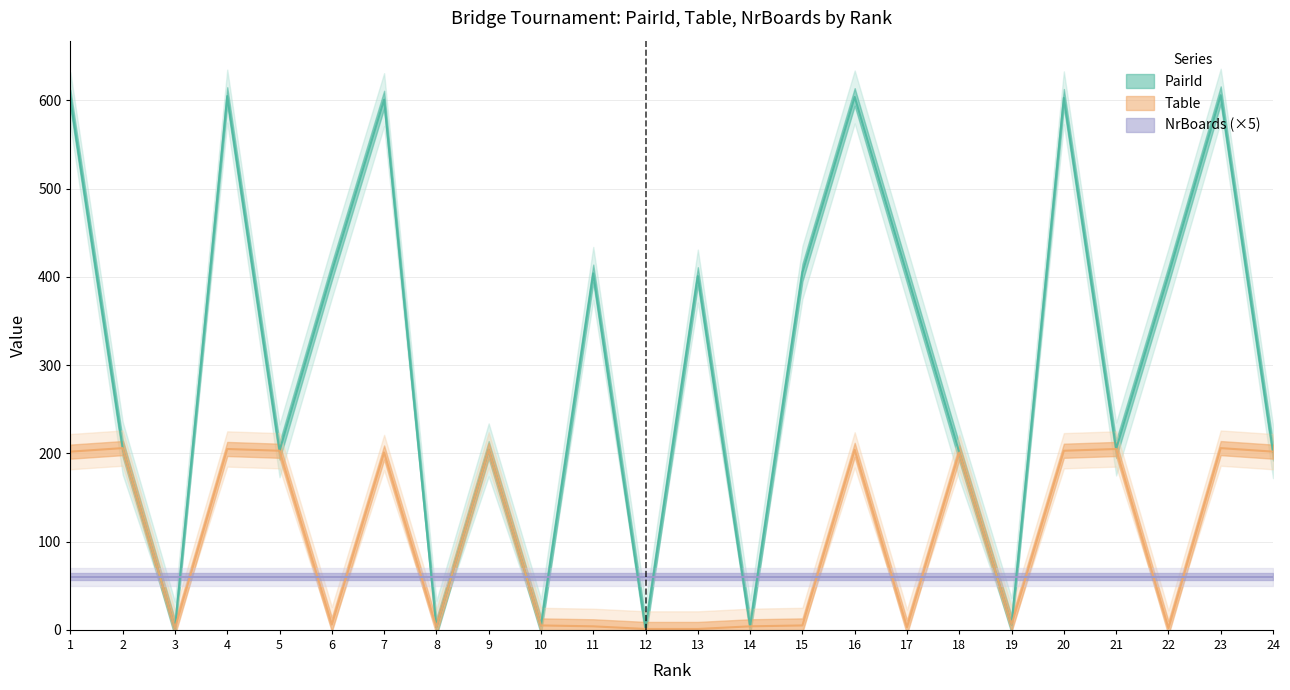

What is the sum of the Table values at 15 and 11?

9